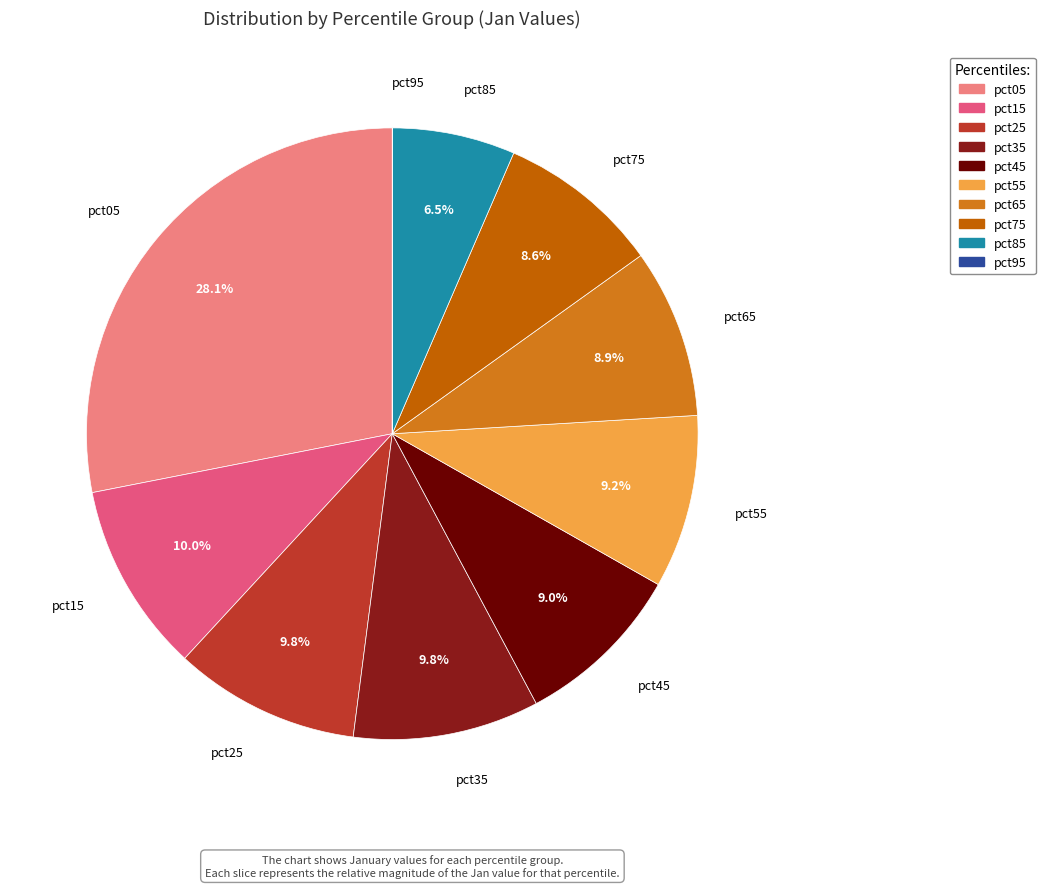

To the nearest percent, what is the average slice percentage?

10%